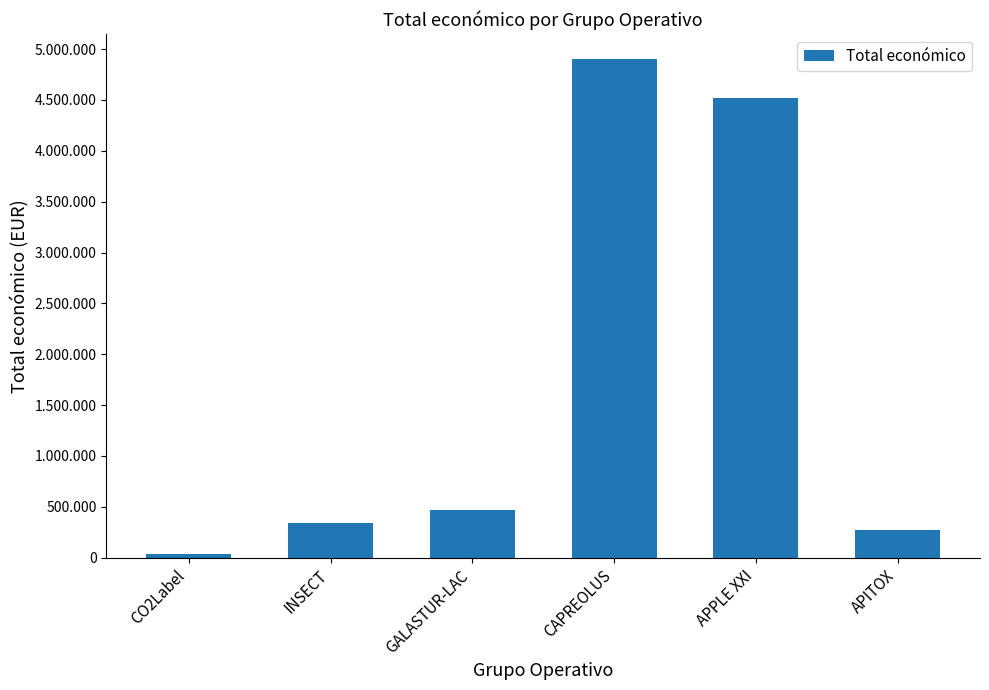

List the labels in order of value, smallest first.

CO2Label, APITOX, INSECT, GALASTUR-LAC, APPLE XXI, CAPREOLUS